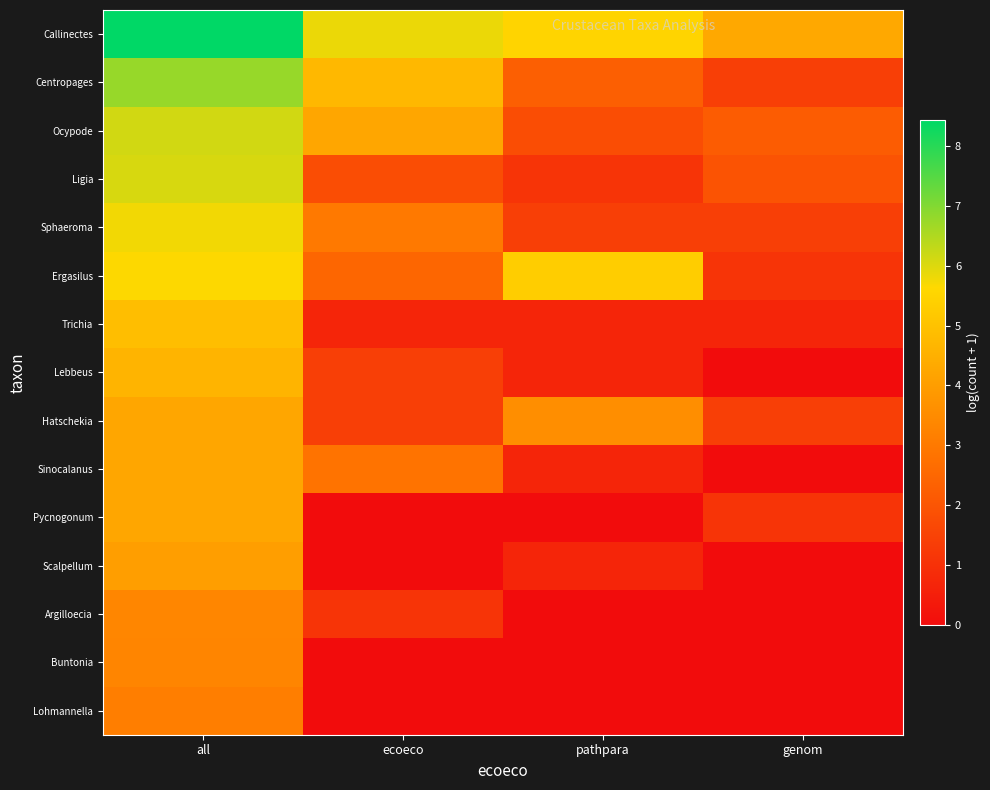

Reading left to right, what are all the values shown in this chart?

Callinectes: all=8.4	ecoeco=5.8	pathpara=5.5	genom=4.3
Centropages: all=6.8	ecoeco=4.7	pathpara=2.3	genom=1.4
Ocypode: all=6.1	ecoeco=4.2	pathpara=1.8	genom=2.2
Ligia: all=6.1	ecoeco=1.8	pathpara=1.1	genom=1.9
Sphaeroma: all=5.8	ecoeco=3.0	pathpara=1.4	genom=1.4
Ergasilus: all=5.6	ecoeco=2.5	pathpara=5.3	genom=1.1
Trichia: all=4.9	ecoeco=0.7	pathpara=0.7	genom=0.7
Lebbeus: all=4.6	ecoeco=1.4	pathpara=0.7	genom=0.0
Hatschekia: all=4.2	ecoeco=1.4	pathpara=3.6	genom=1.4
Sinocalanus: all=4.2	ecoeco=2.8	pathpara=0.7	genom=0.0
Pycnogonum: all=4.2	ecoeco=0.0	pathpara=0.0	genom=1.1
Scalpellum: all=4.0	ecoeco=0.0	pathpara=0.7	genom=0.0
Argilloecia: all=3.4	ecoeco=1.1	pathpara=0.0	genom=0.0
Buntonia: all=3.3	ecoeco=0.0	pathpara=0.0	genom=0.0
Lohmannella: all=3.1	ecoeco=0.0	pathpara=0.0	genom=0.0